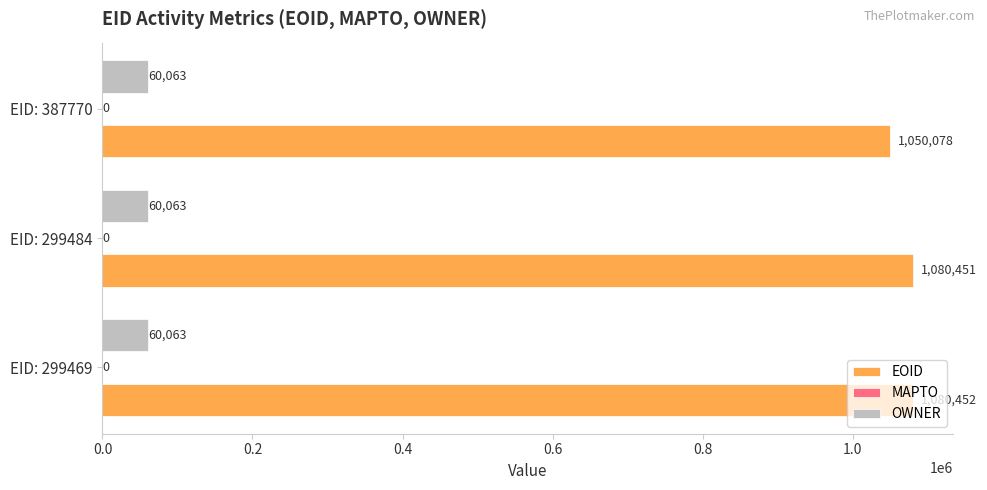

Rank the categories by EOID value from lowest to highest.

EID: 387770, EID: 299484, EID: 299469